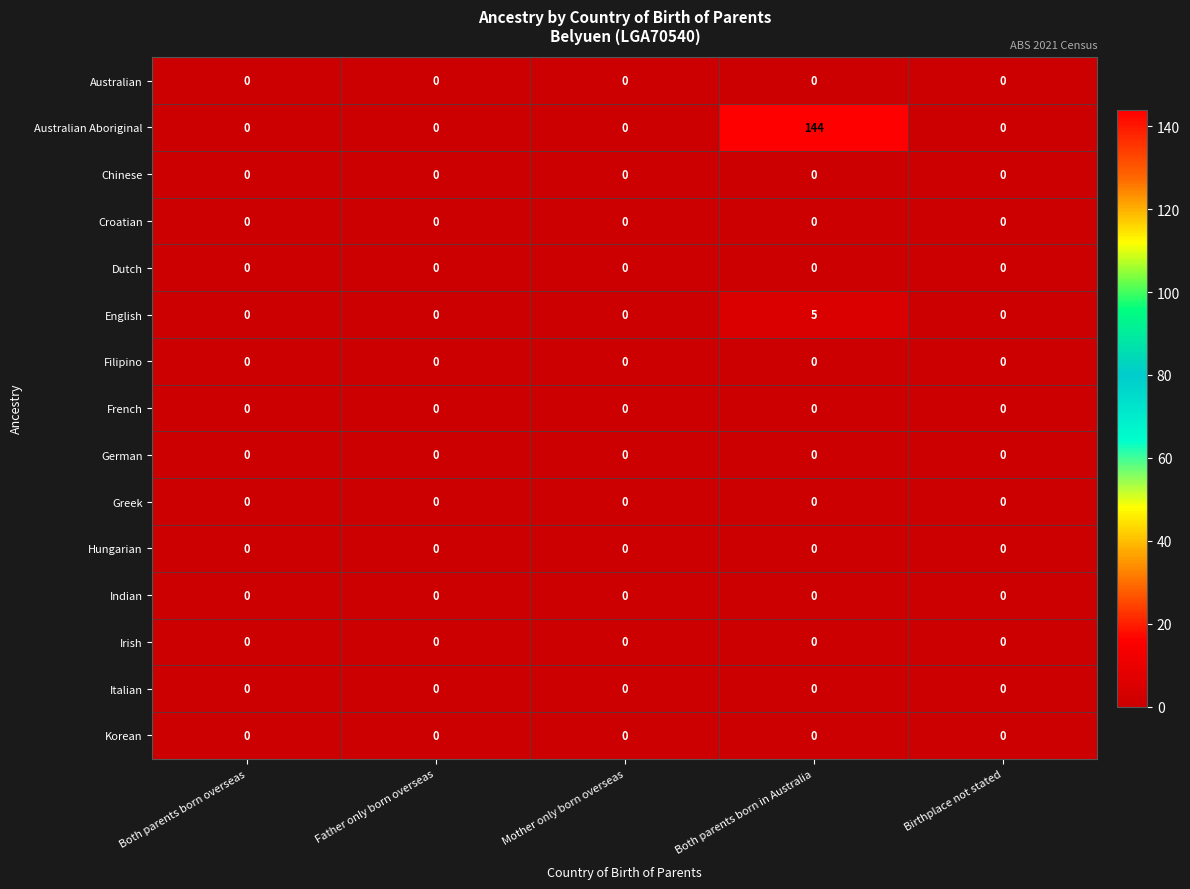

Which series has the largest range (max minus min)?

Australian Aboriginal